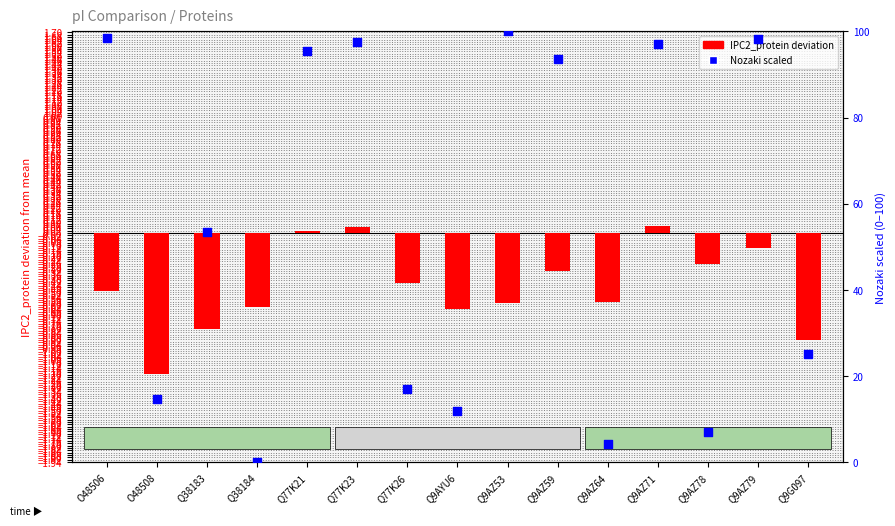

Which series has the largest Y range (max minus min)?

Nozaki scaled